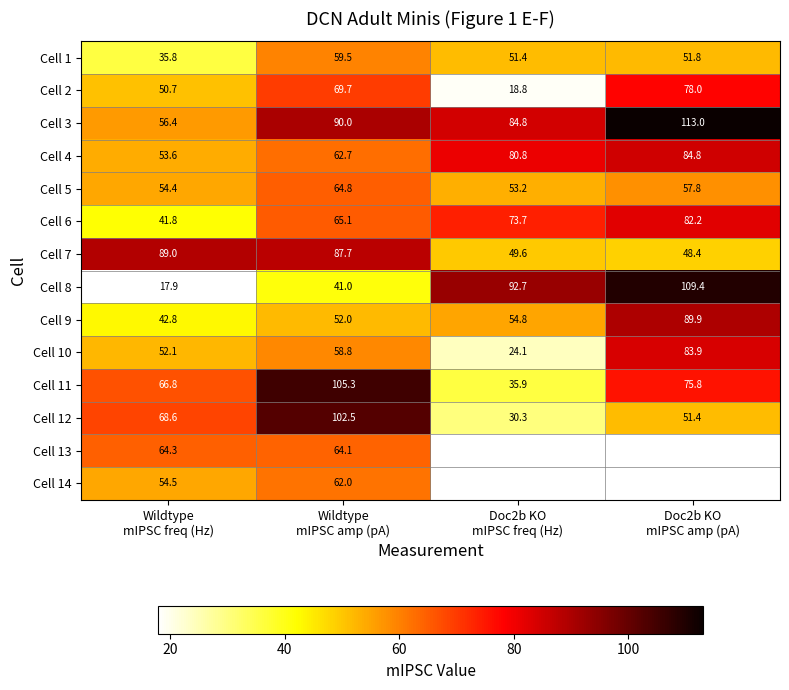

How many data points in Cell 8 are less than 92?

2